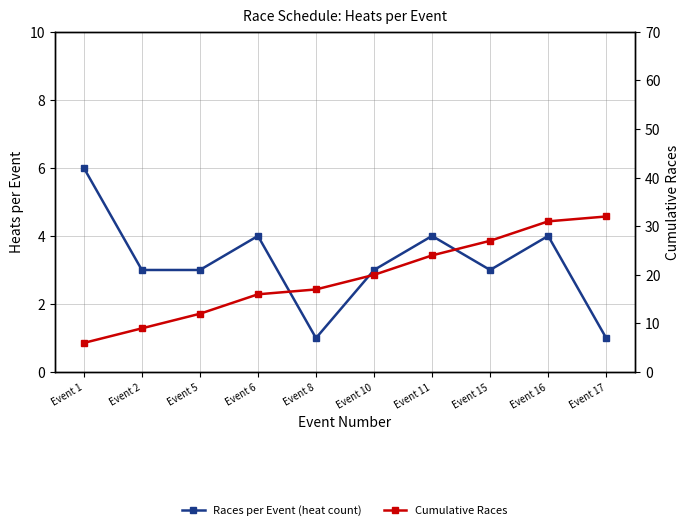

Where is Races per Event (heat count) nearest to the value 3?

Event 2